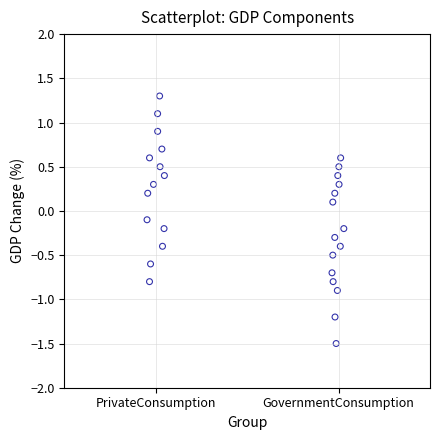

What is the range of X values (max minus min)?

1.1